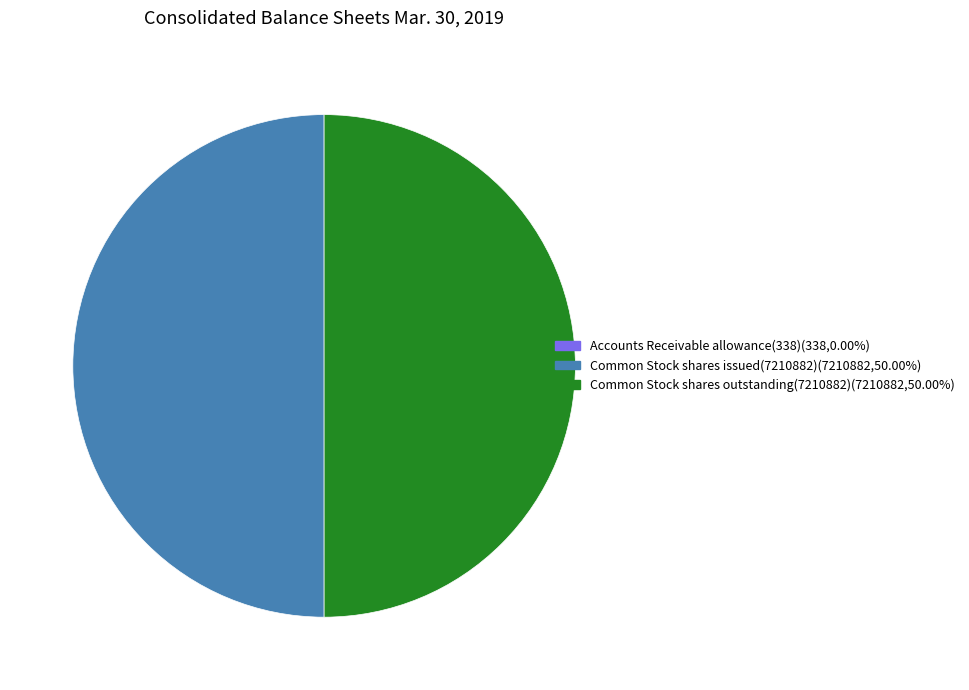

What is the ratio of the value at Common Stock shares outstanding(7210882)(7210882,50.00%) to the value at Common Stock shares issued(7210882)(7210882,50.00%)?

1.0